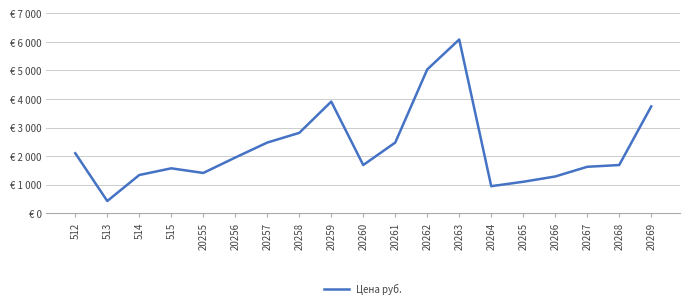

Does the chart display data point markers on the line(s)?

No